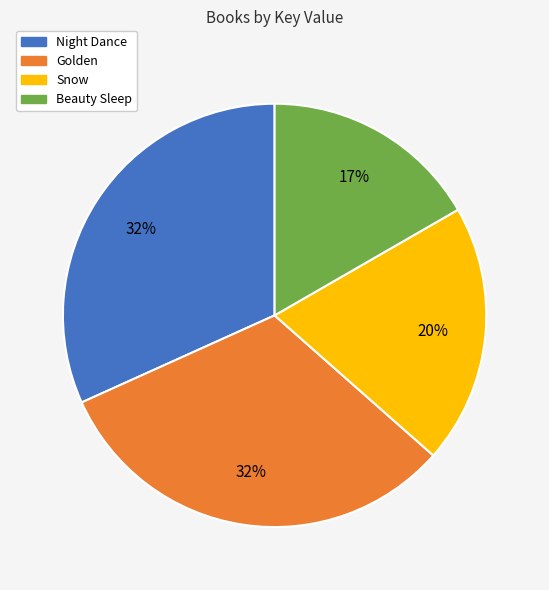

Does any single category account for the majority?

No